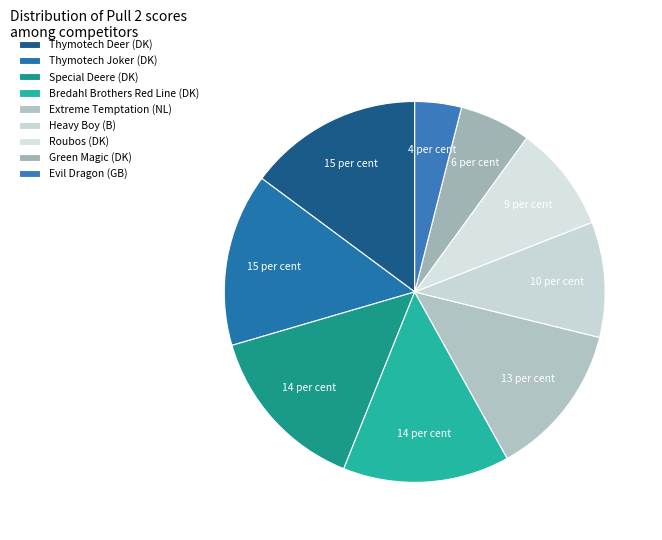

How many segments does this pie chart have?

9